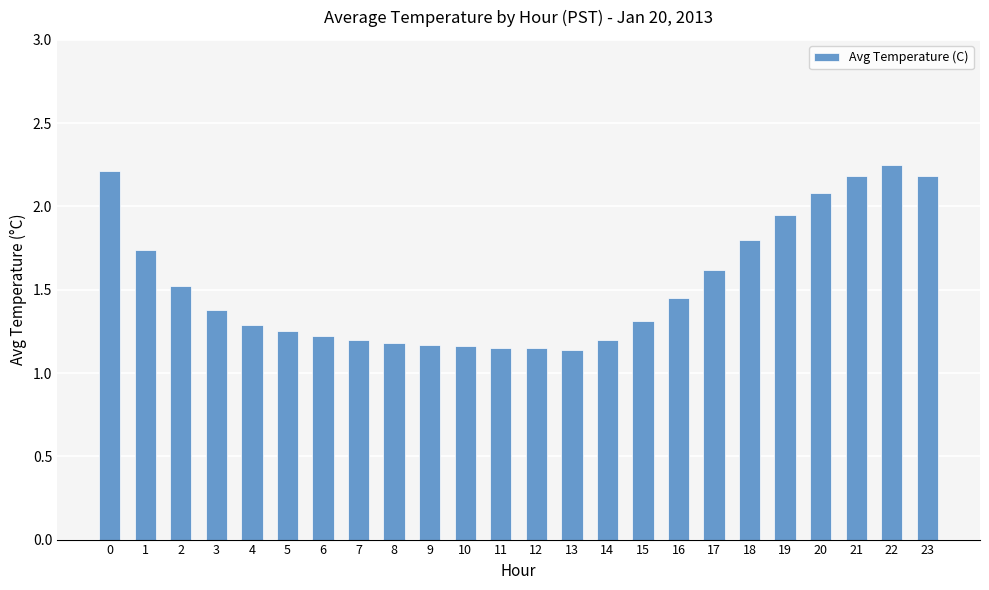

What is the difference between the values at 17 and 10?

0.5